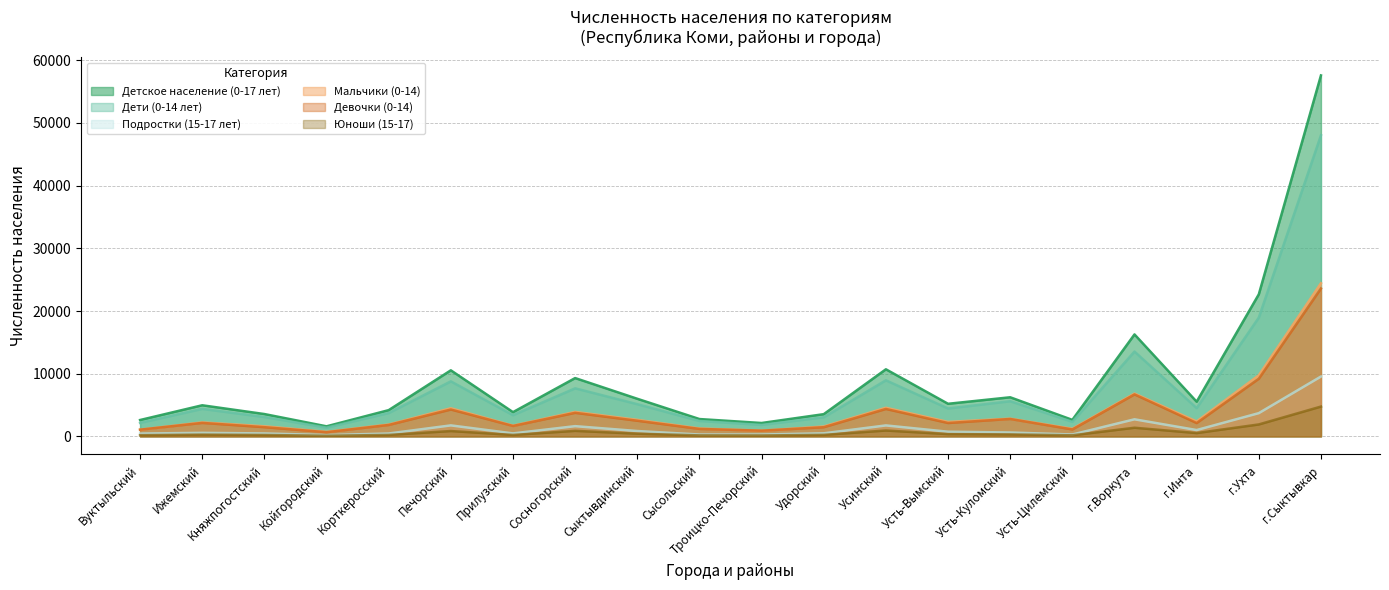

What is the label of the 15th point from the right?

Печорский